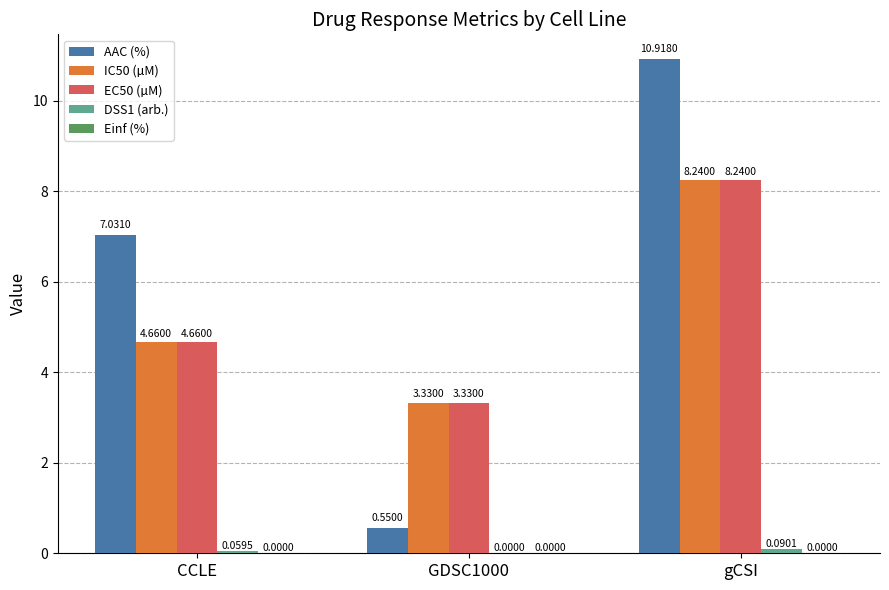

What is the sum of all AAC (%) values?

18.5